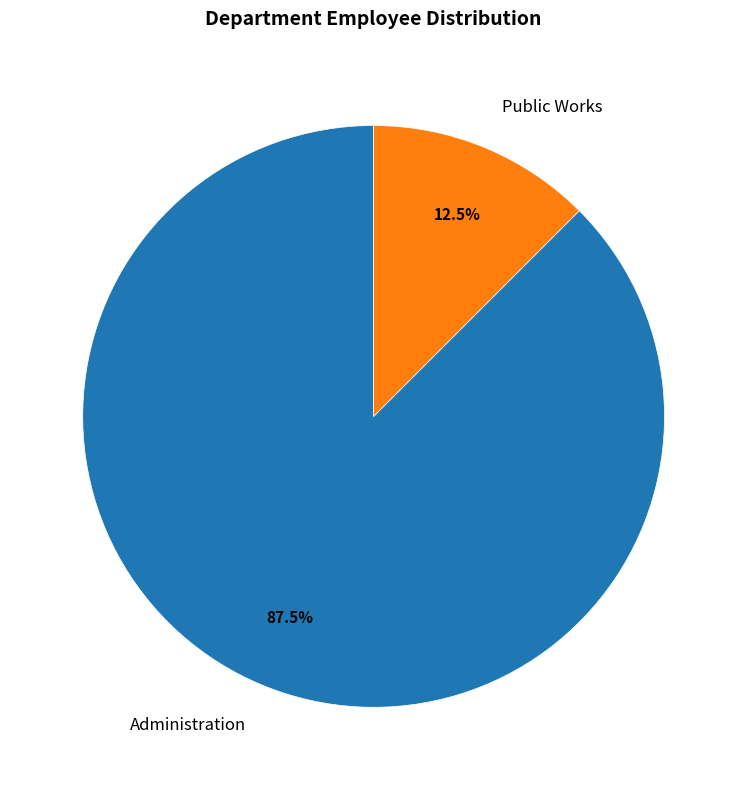

How many segments does this pie chart have?

2